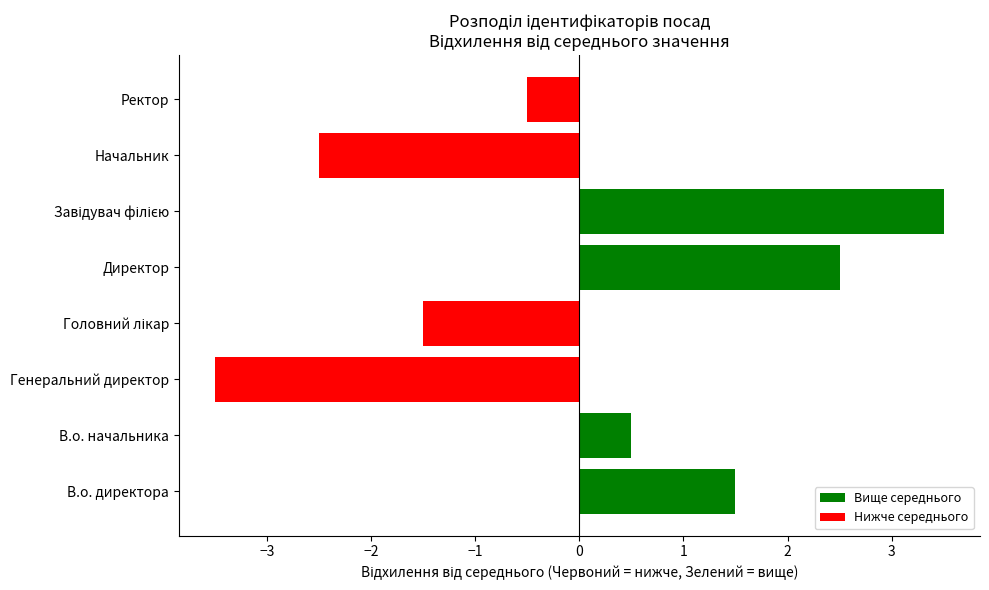

The value at В.о. начальника is 0.2. True or false?

False